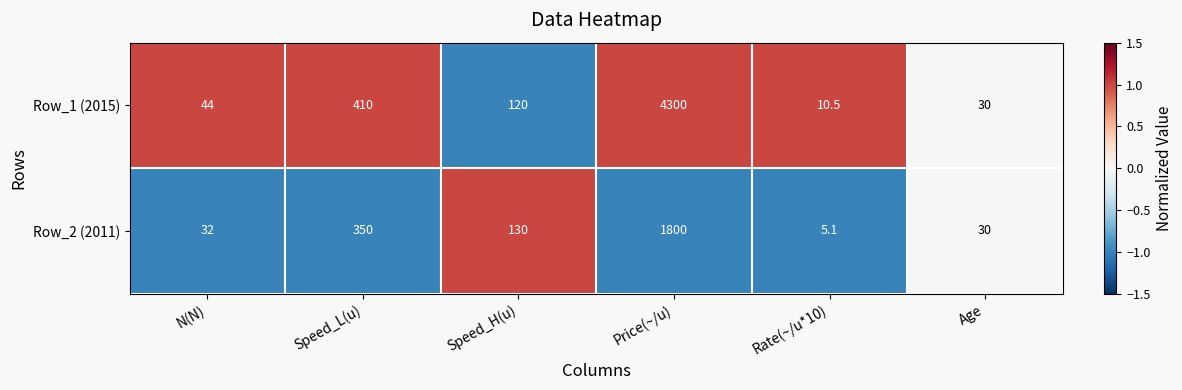

At Speed_H(u), list the series in order from smallest to largest.

Row_1 (2015), Row_2 (2011)